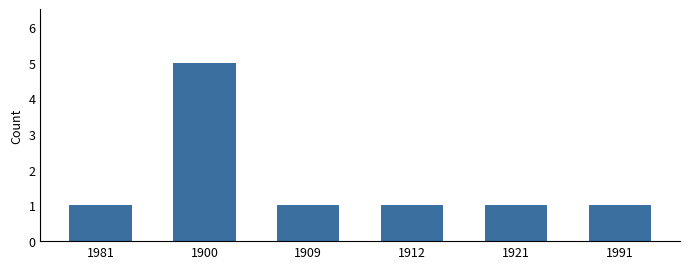

Reading left to right, what are all the values shown in this chart?

1	5	1	1	1	1